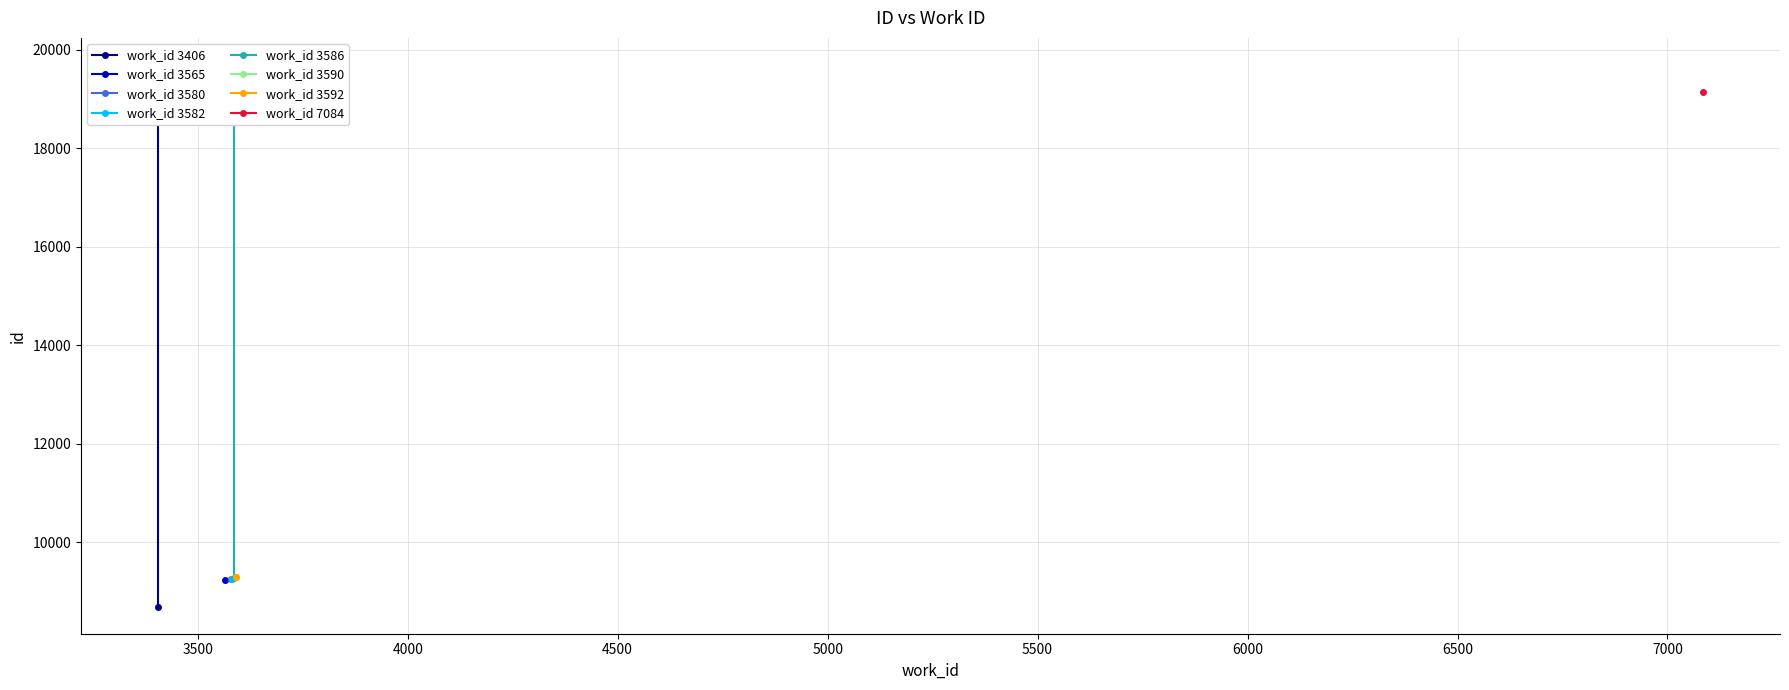

Is the value of work_id 3586 at 3000 greater than the value of work_id 3406 at 3500?

No